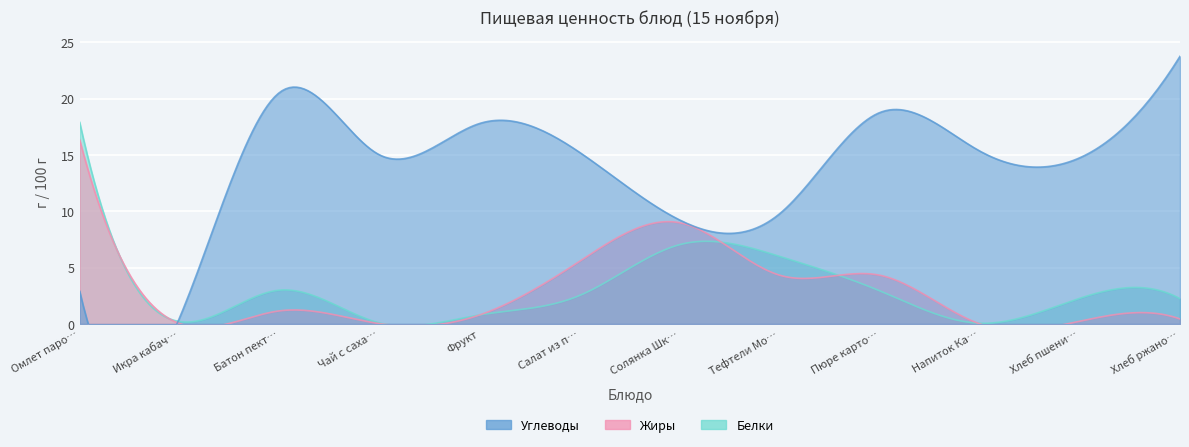

At which category does the chart reach its peak across all series?

Хлеб ржано-пшеничный